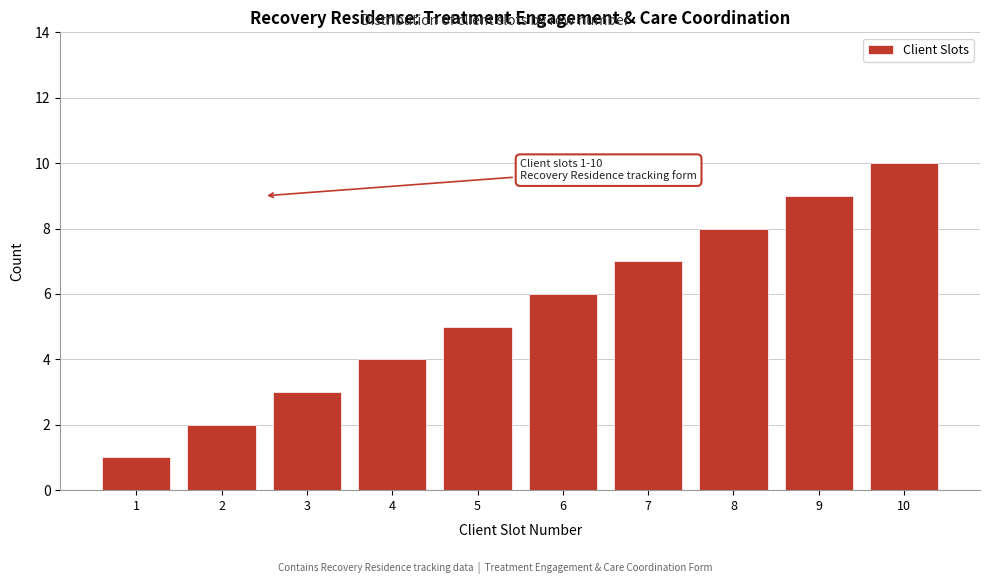

What is the difference between the maximum and second lowest values?

8